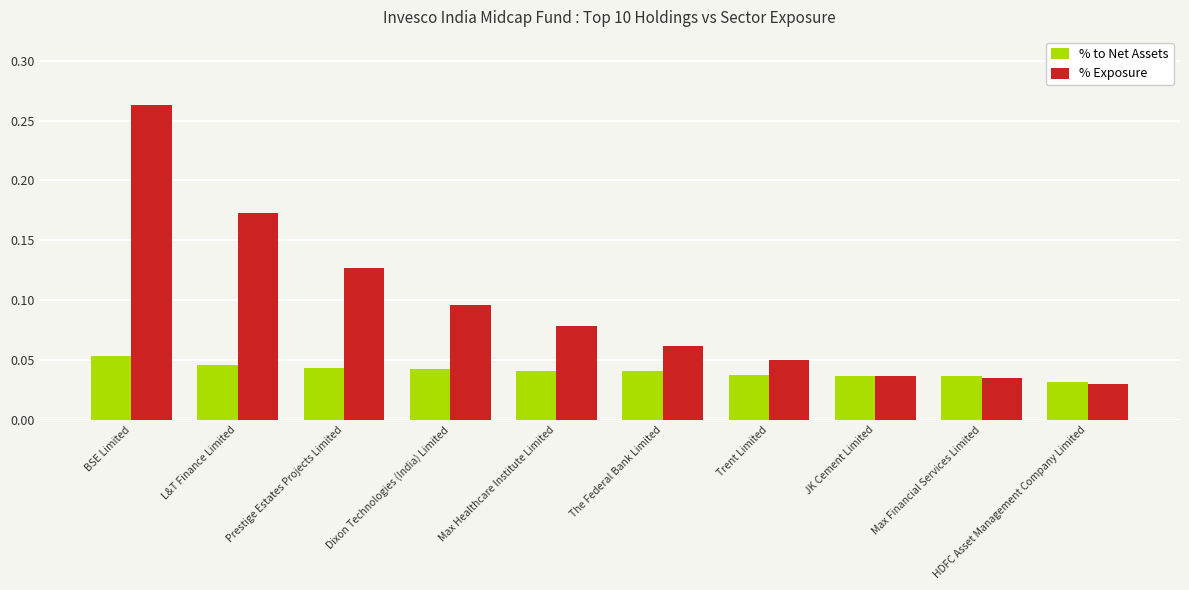

Which series has the largest range (max minus min)?

% Exposure